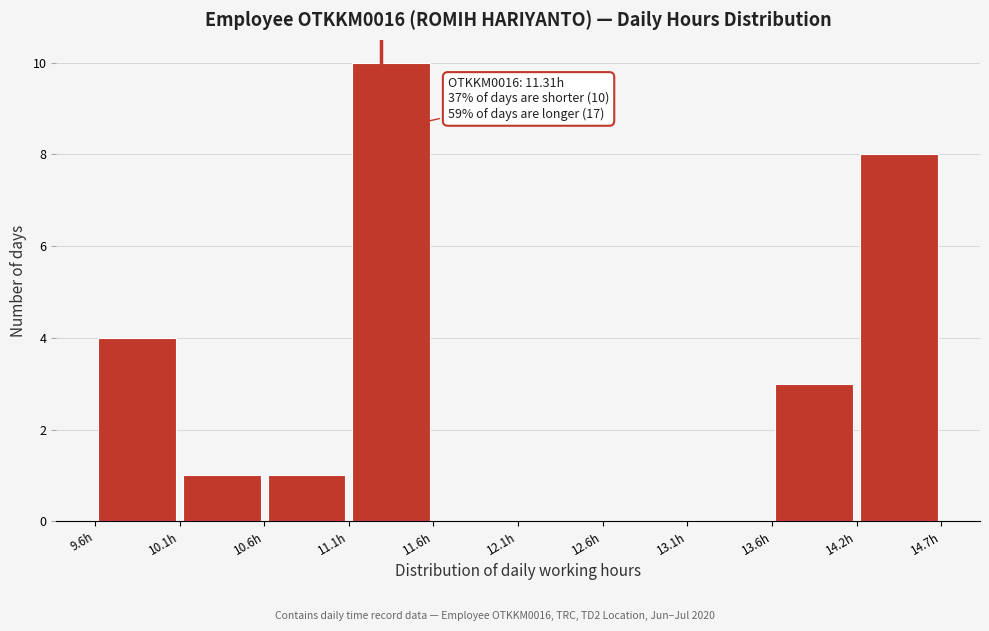

Over which range of the x-axis is the bar tallest?

11.1 to 11.6